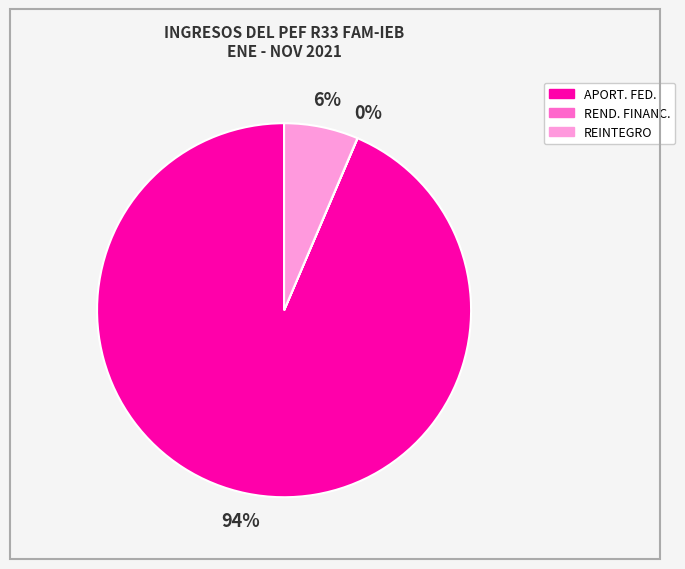

To the nearest percent, what is the average slice percentage?

33%